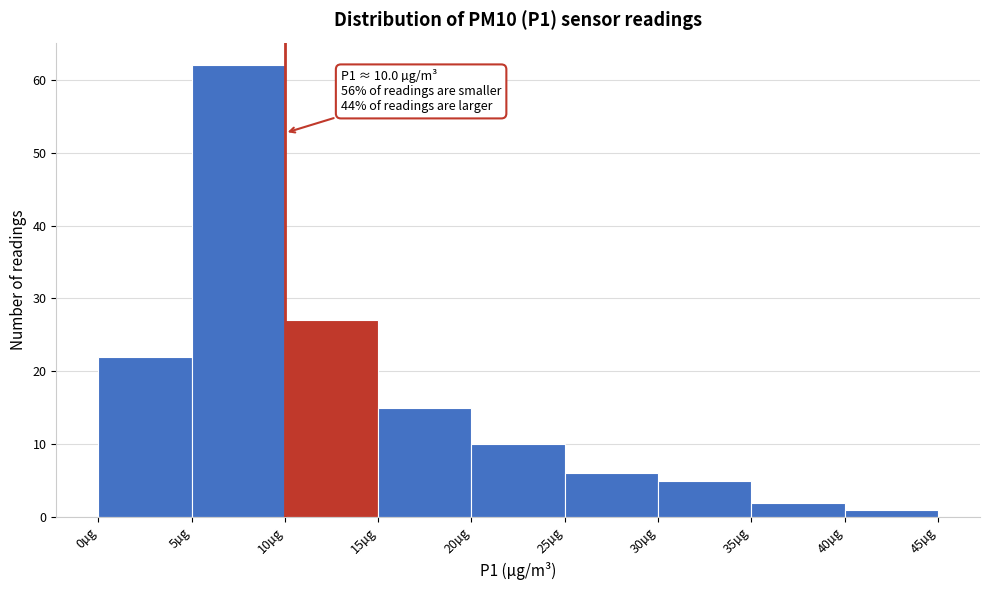

Over which range of the x-axis is the bar tallest?

5 to 10